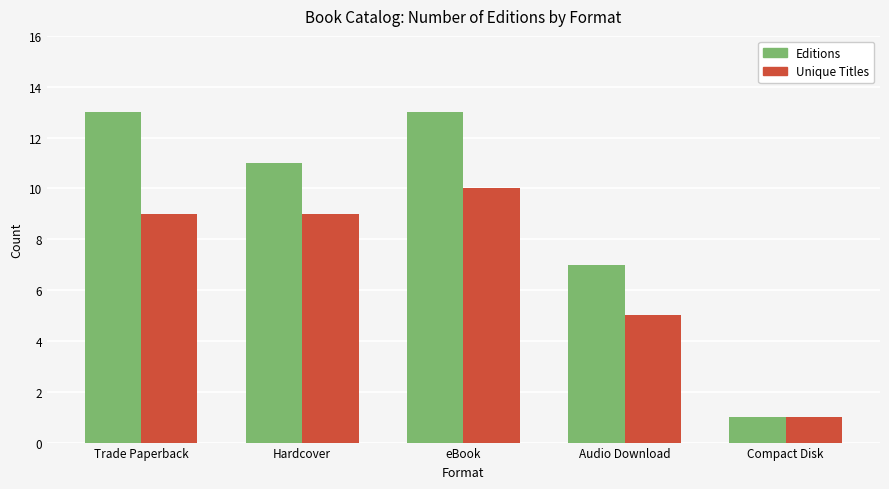

List the series in order of their overall mean, lowest first.

Unique Titles, Editions